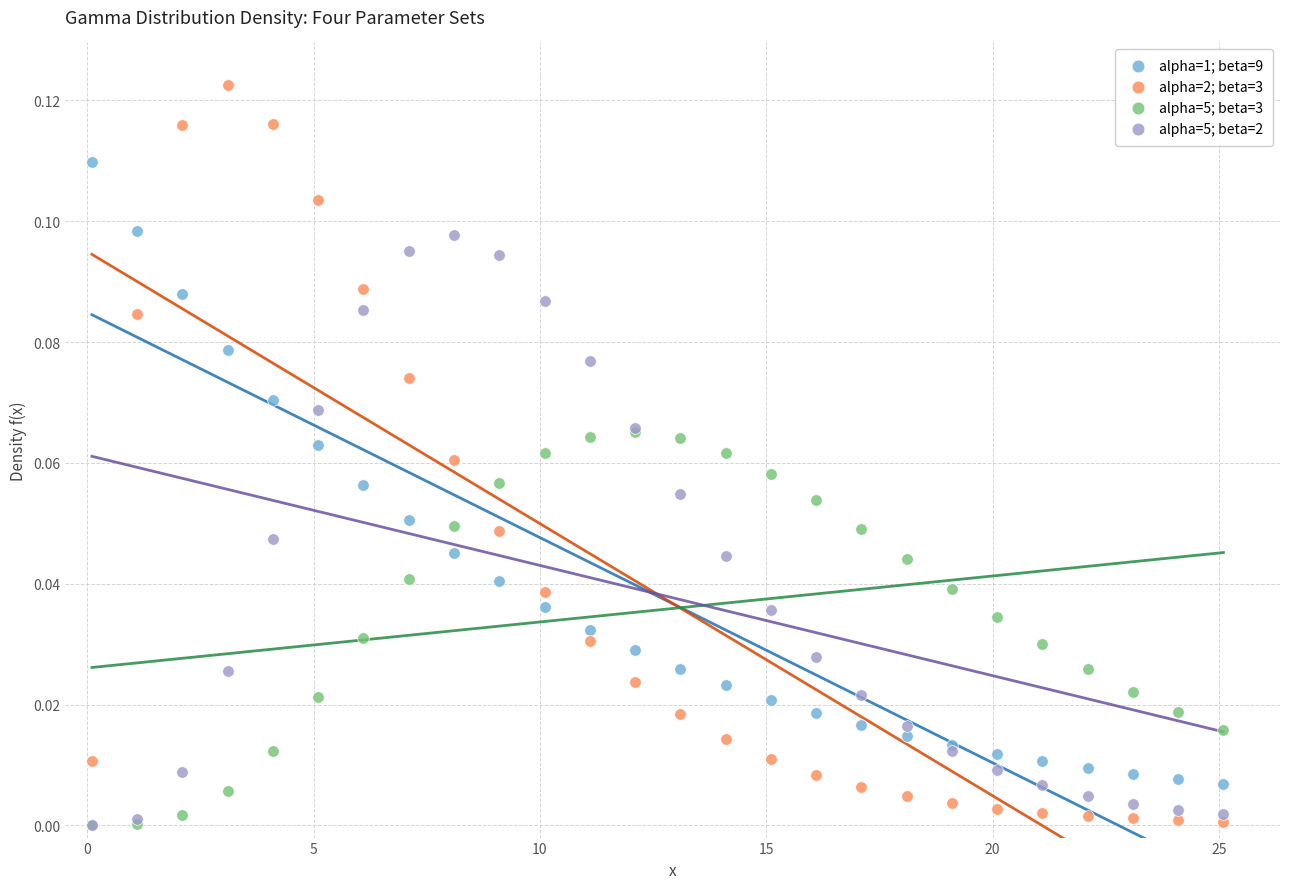

What are all the series names shown in the legend?

alpha=1; beta=9, alpha=2; beta=3, alpha=5; beta=3, alpha=5; beta=2